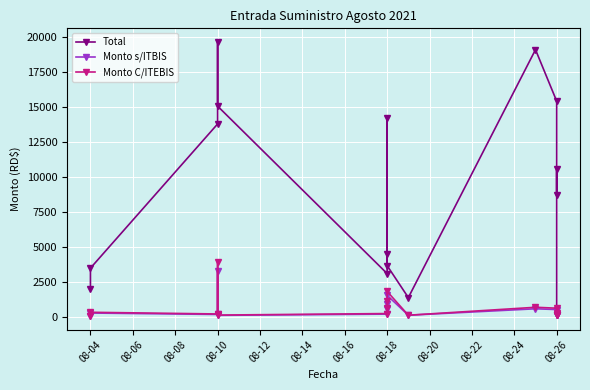

Reading left to right, list all the values displayed in this chart.

Total: 1982.4	3504.6	13806.0	19660.6	15080.0	3115.2	14248.5	4484.0	3681.6	1400.0	19116.0	15434.4	8708.4	10620.0	188.8
Monto s/ITBIS: 84.0	297.0	195.0	3332.3	130.0	220.0	575.0	950.0	1560.0	140.0	600.0	545.0	246.0	150.0	160.0
Monto C/ITEBIS: 99.1	350.5	230.1	3932.1	150.8	259.6	678.5	1121.0	1840.8	140.0	708.0	643.1	290.3	177.0	188.8